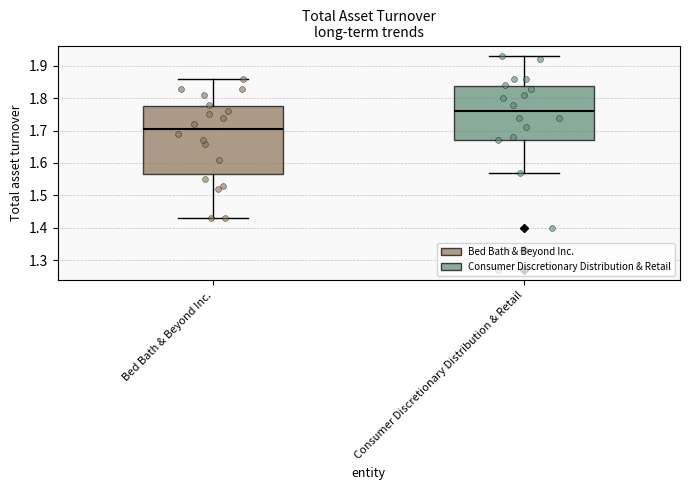

Reading left to right, transcribe this box plot: for each box, give where its median line is, the range the box spans, and where its two whiskers end, as read against the y-axis. The values are not printed on the chart, so give them approximately, as read against the axis.

Bed Bath & Beyond Inc.: median 1.71, box 1.57 to 1.78, whiskers 1.43 to 1.86
Consumer Discretionary Distribution & Retail: median 1.76, box 1.67 to 1.84, whiskers 1.57 to 1.93